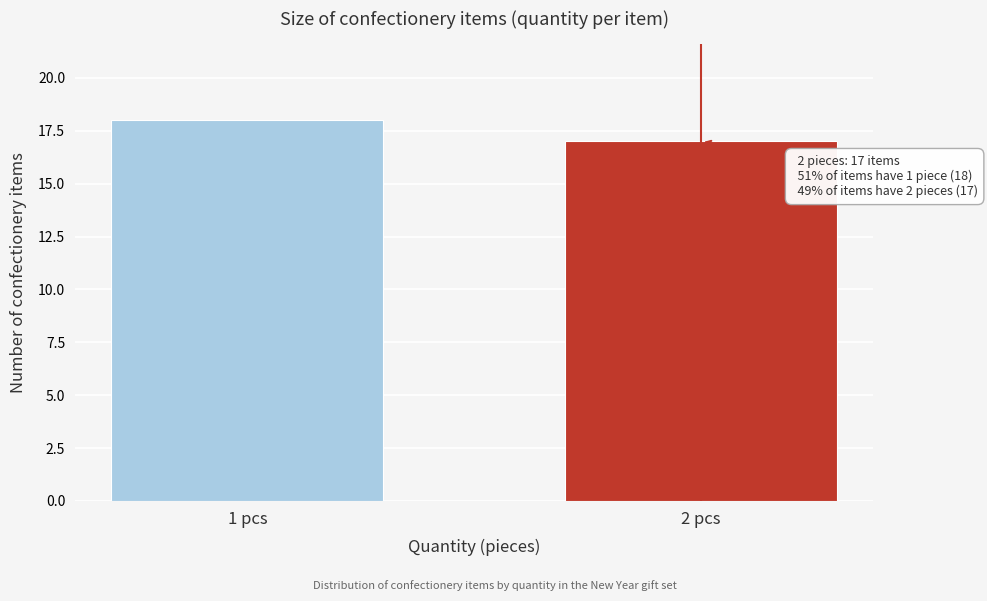

Reading left to right, list all the values displayed in this chart.

18	17